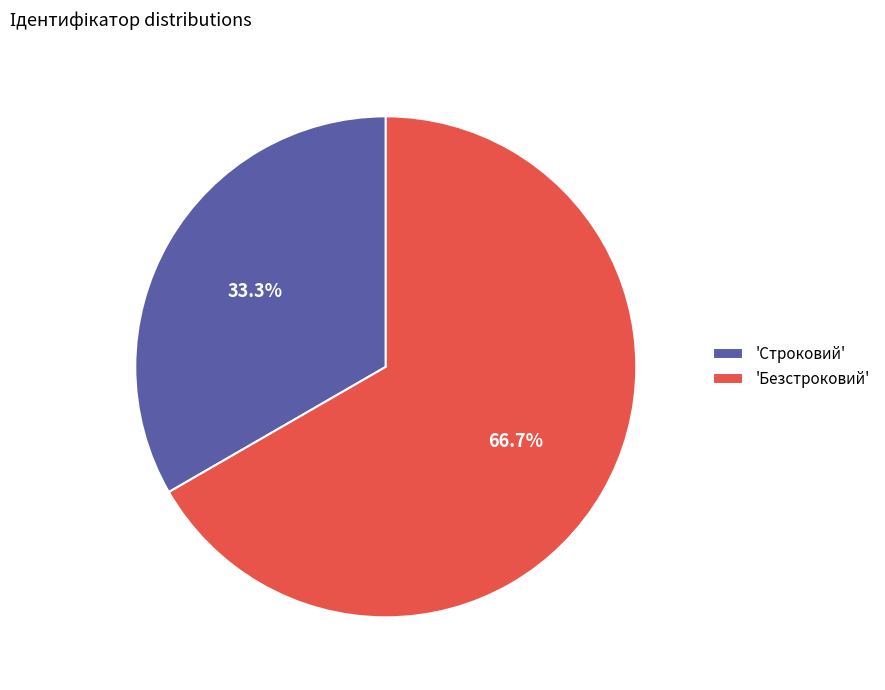

Is there any slice that represents more than half of the pie?

Yes